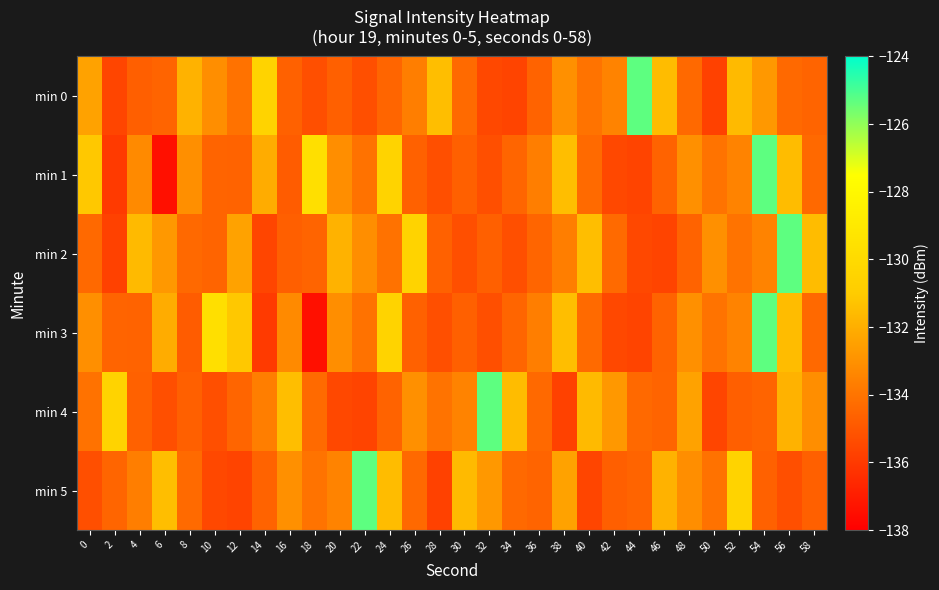

What is the total value across all series at 48?

-800.6